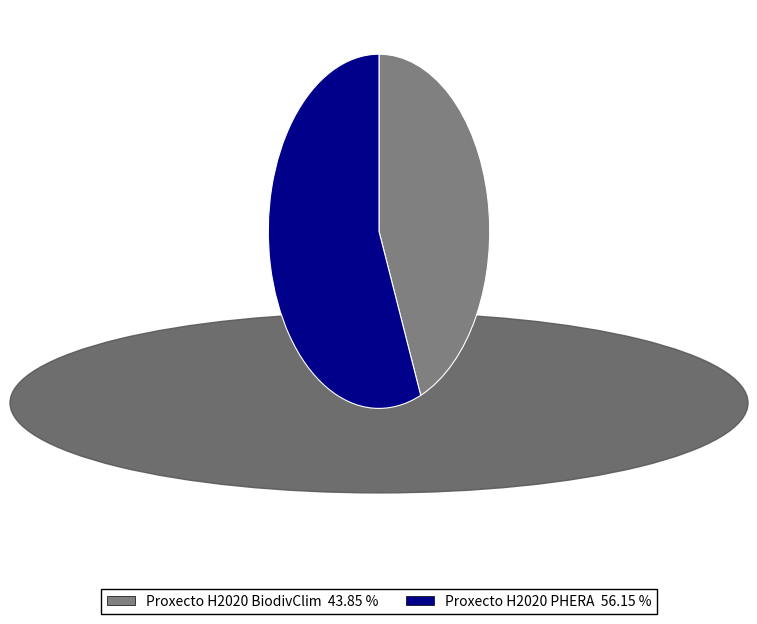

Rank the categories by value from lowest to highest.

Proxecto H2020 BiodivClim, Proxecto H2020 PHERA